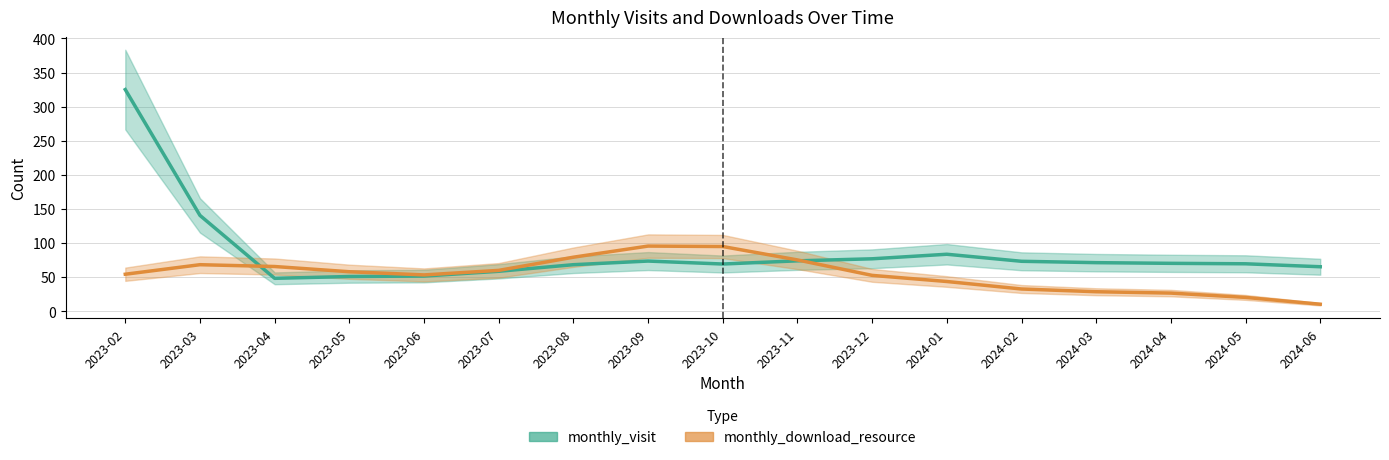

Count the number of categories in the chart.

17